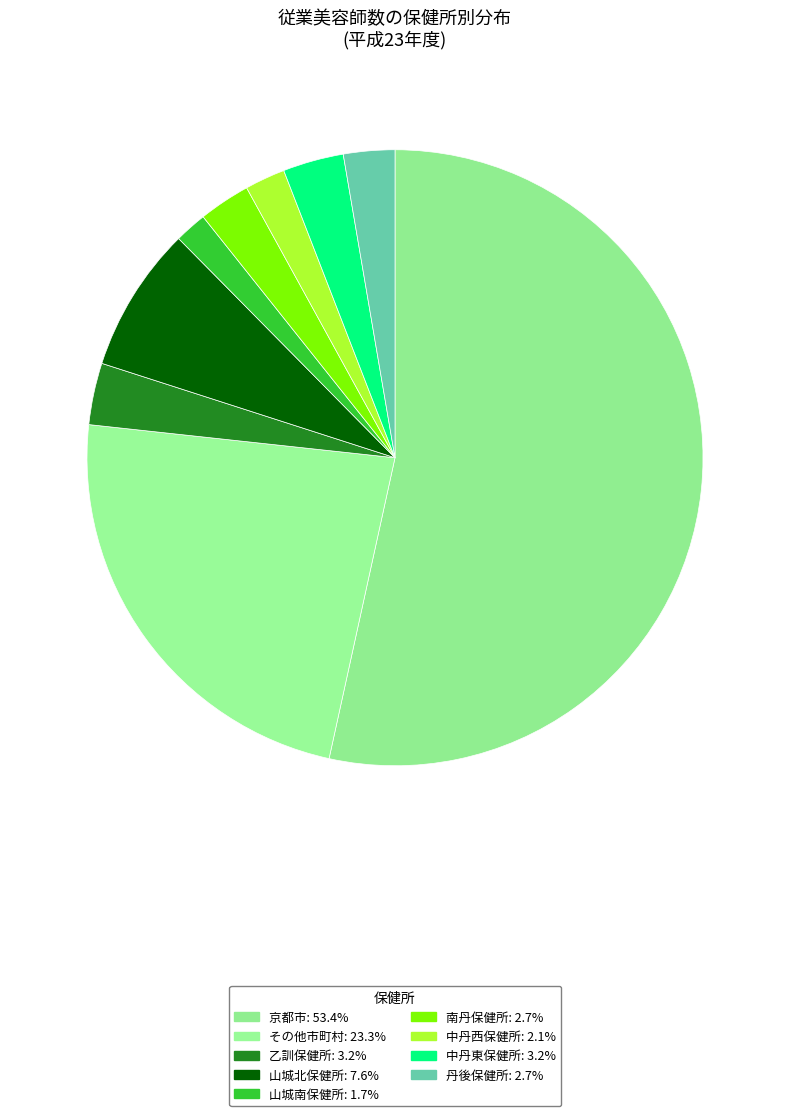

How many segments does this pie chart have?

9